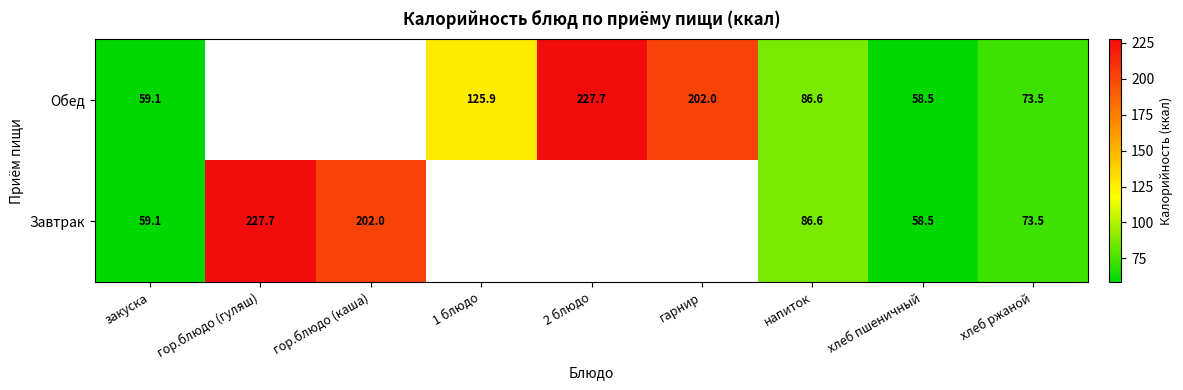

Is the value of Обед at хлеб ржаной greater than the value of Завтрак at хлеб пшеничный?

Yes